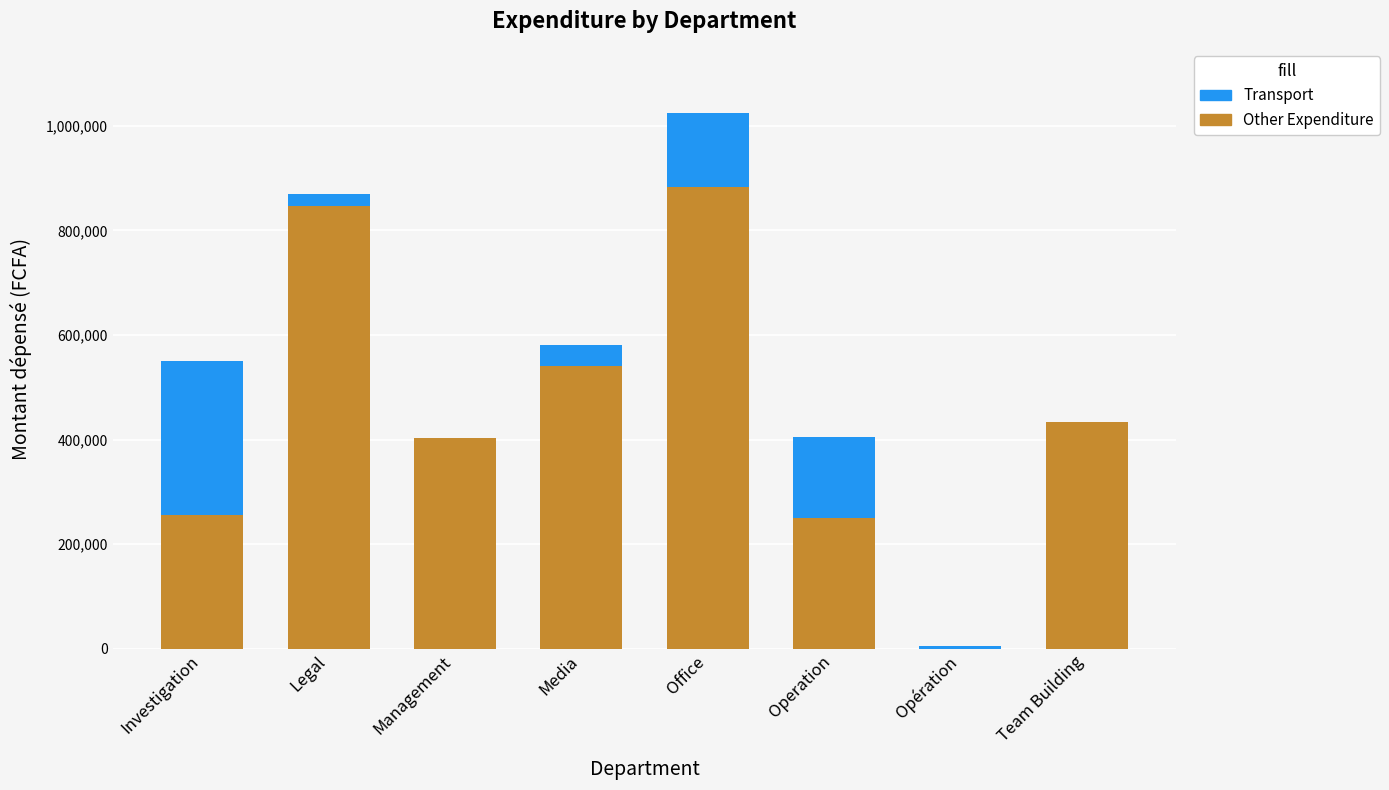

What is the approximate value of Other Expenditure at Management?

403570